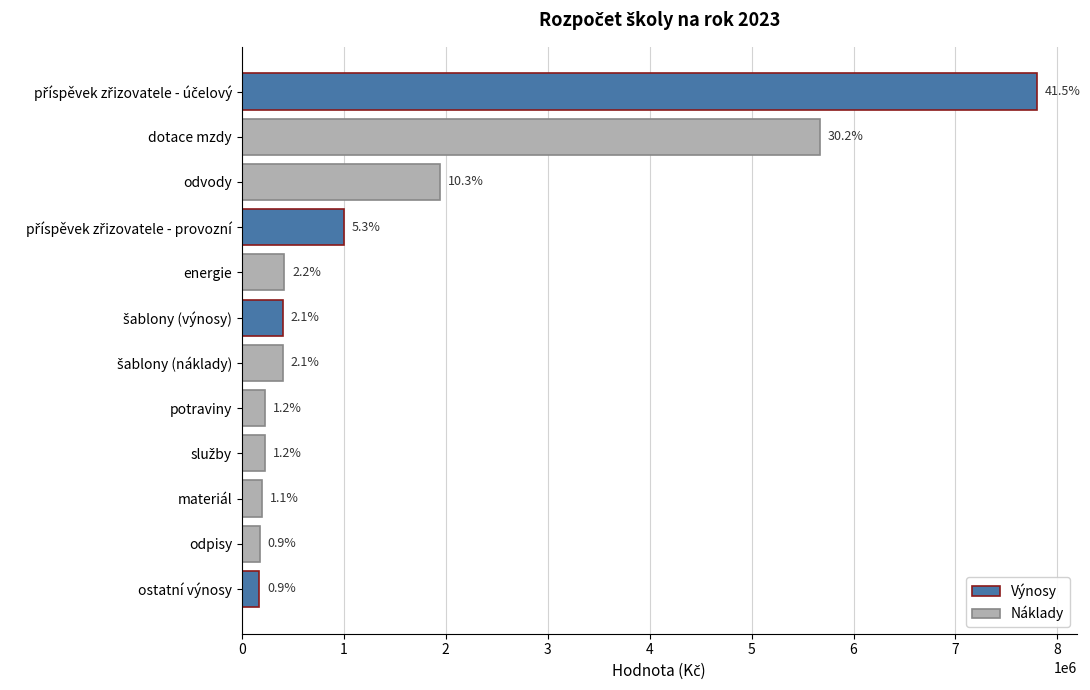

What is the minimum value shown in the chart?

170300